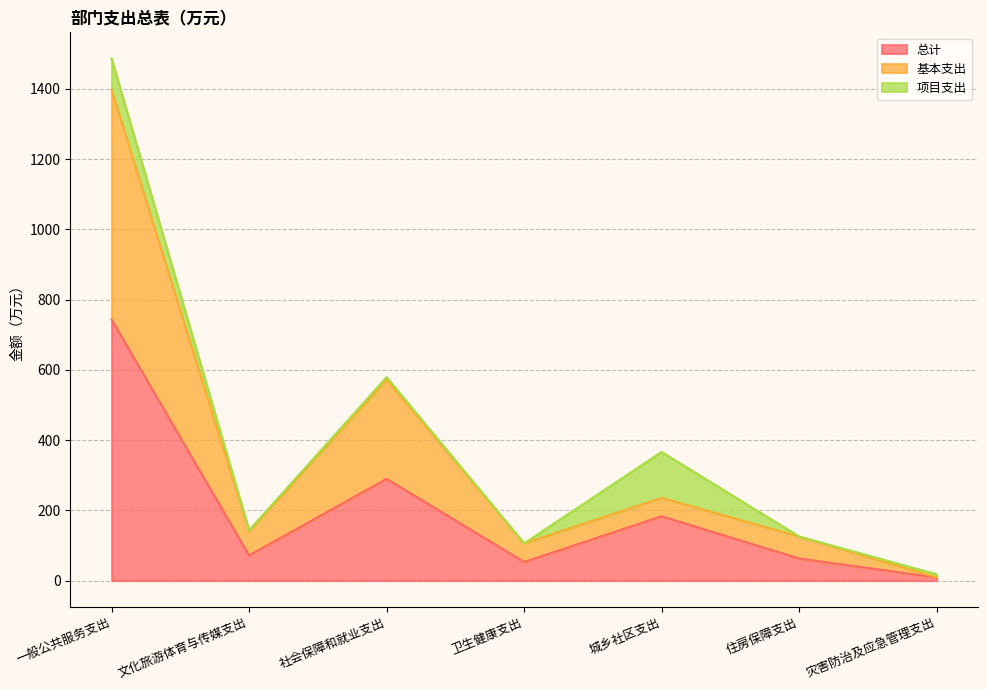

The 总计 series shows 183.1 at 城乡社区支出. True or false?

True